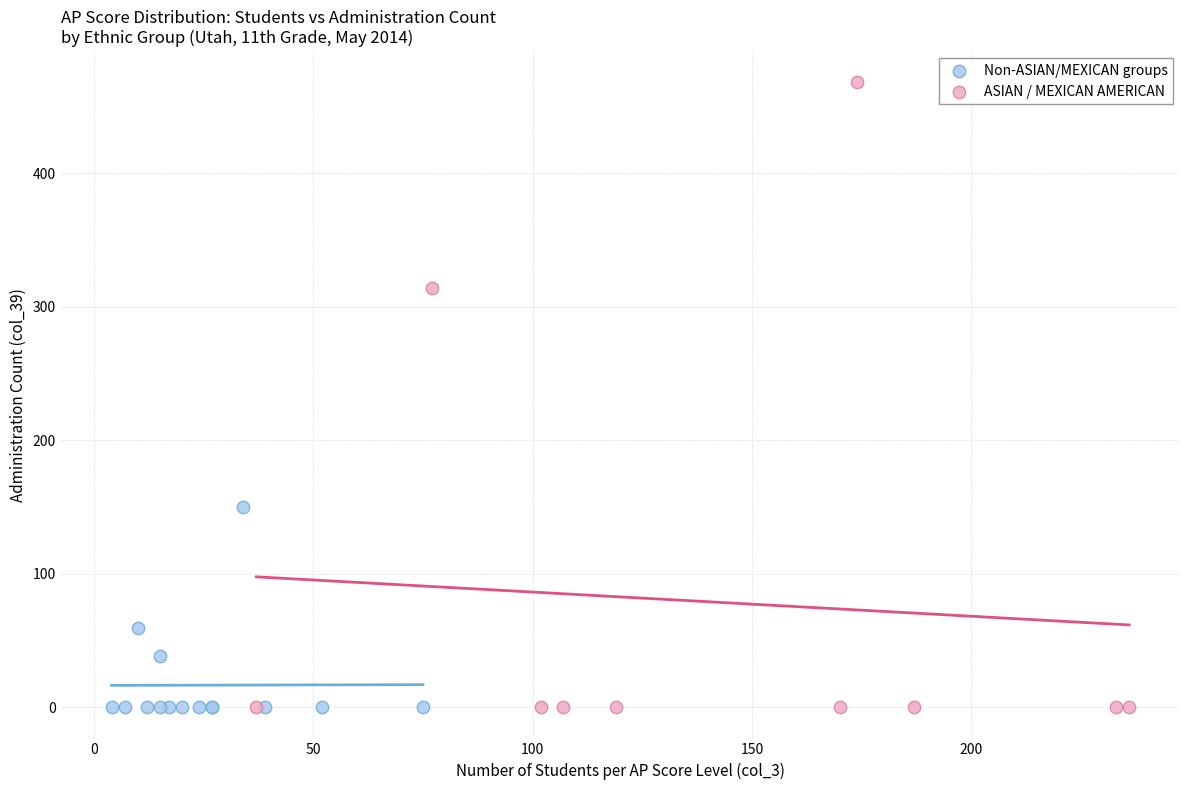

Which series has the largest Y range (max minus min)?

ASIAN / MEXICAN AMERICAN